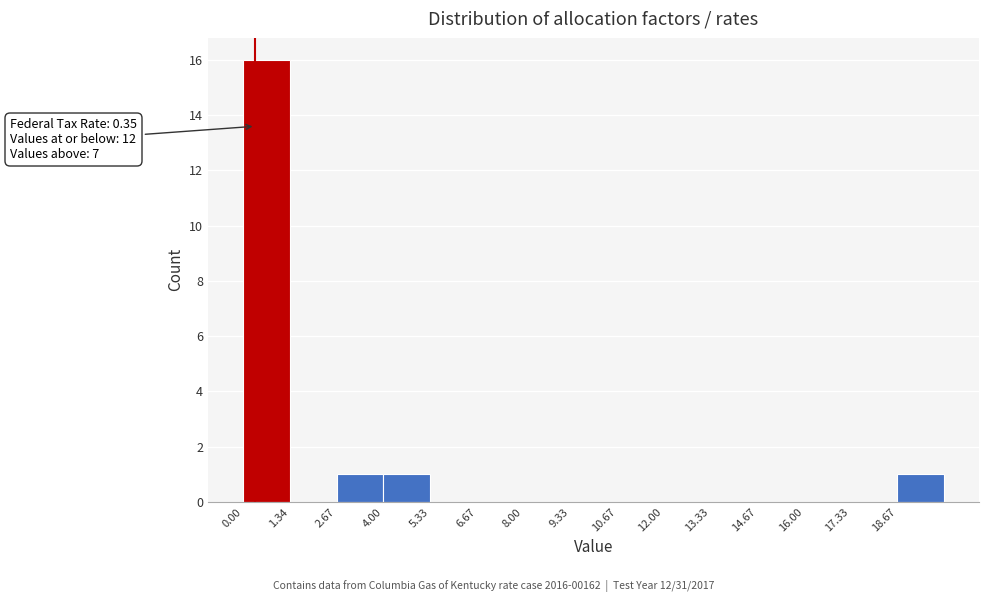

Over which range of the x-axis is the bar tallest?

0.0 to 1.4